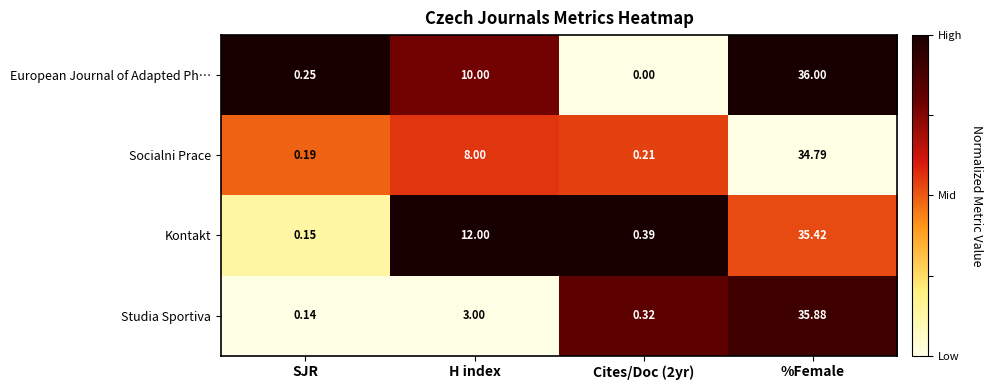

Where is Socialni Prace nearest to the value 17?

H index